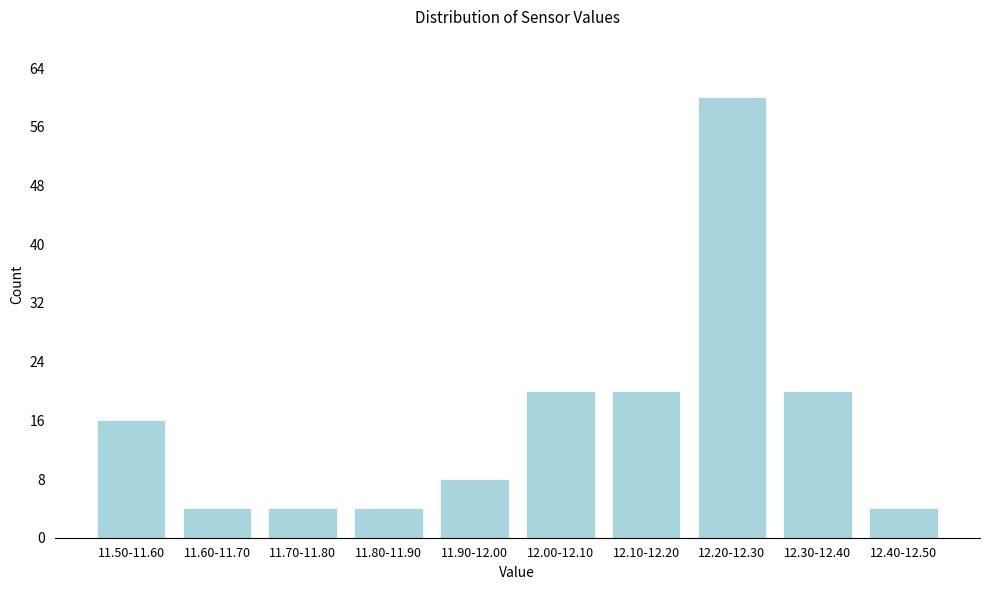

Reading left to right, what are all the values shown in this chart?

16	4	4	4	8	20	20	60	20	4